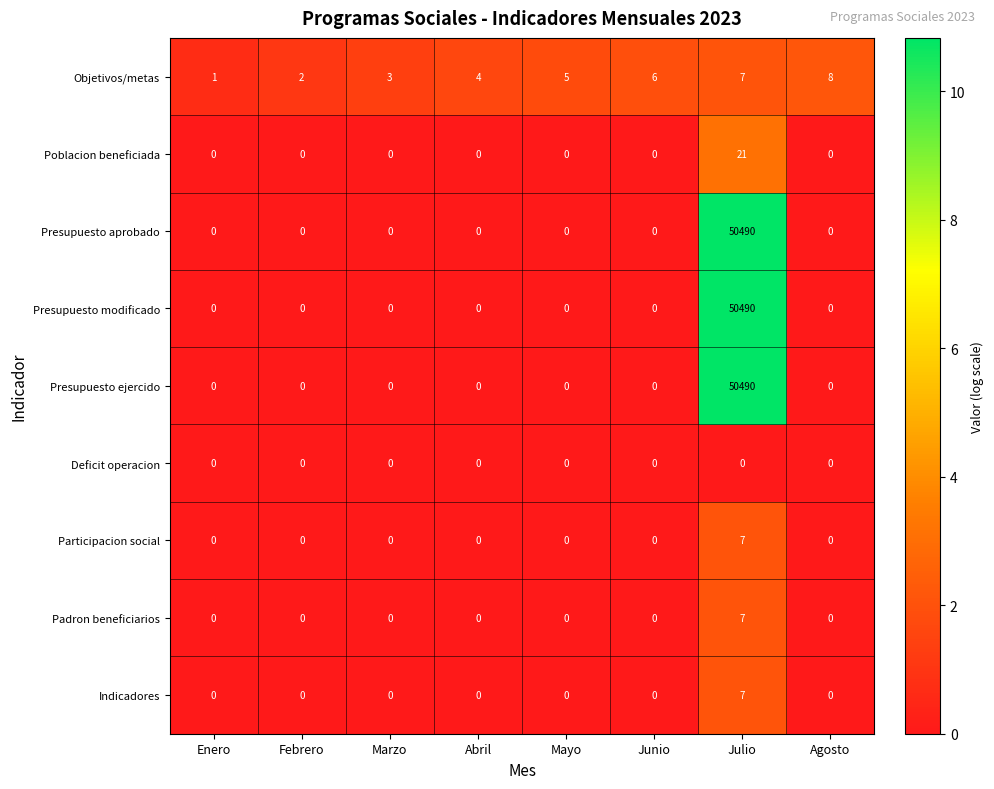

What is the greatest value displayed?

50490